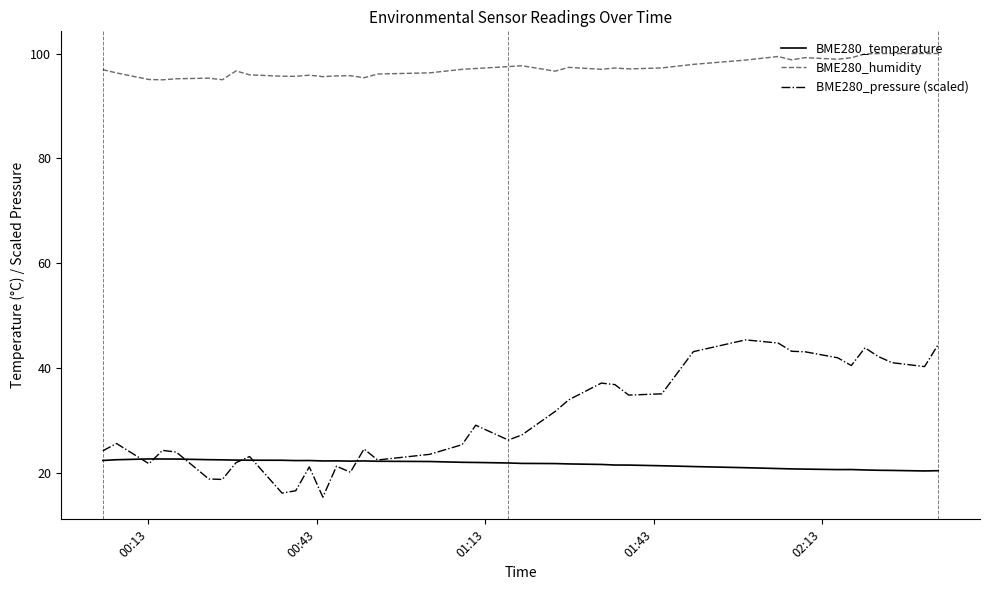

Which series has the largest range (max minus min)?

BME280_pressure (scaled)